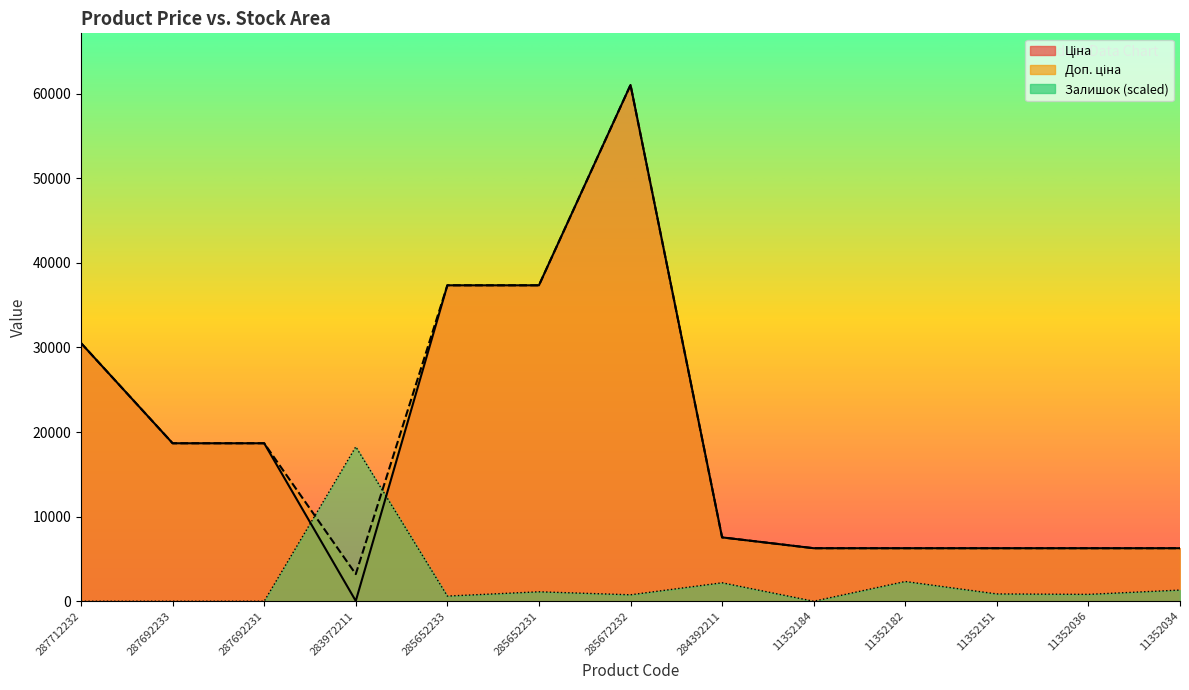

Which series has the largest range (max minus min)?

Ціна